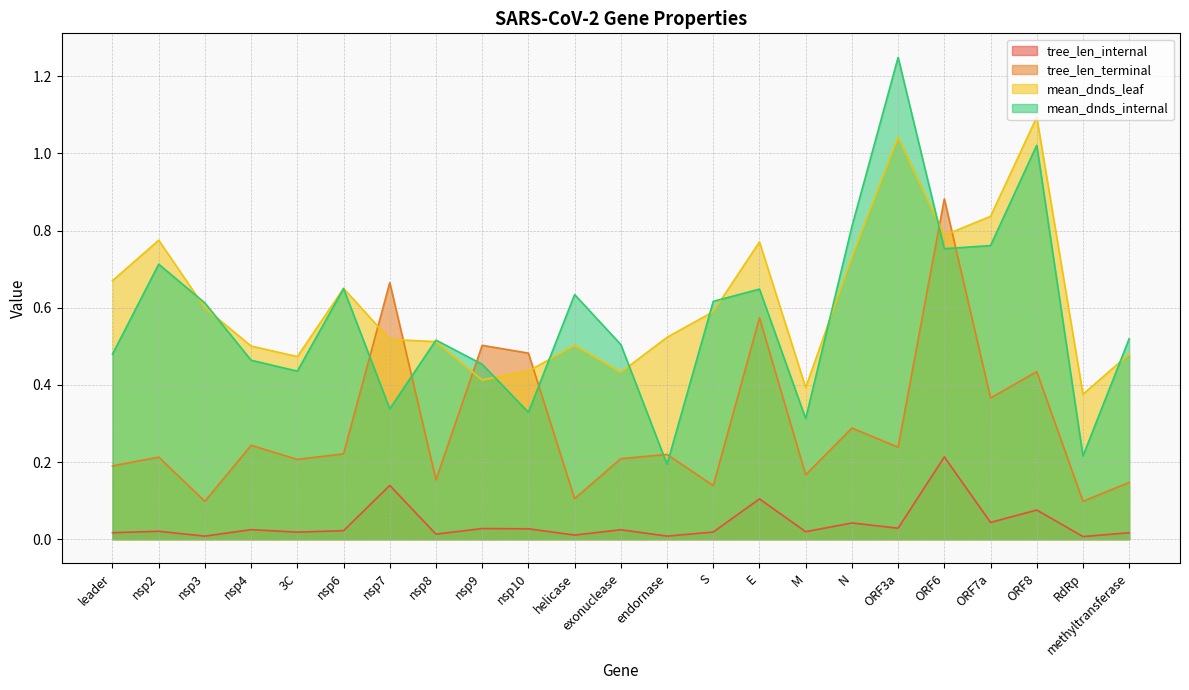

List the series in order of their peak value, lowest first.

tree_len_internal, tree_len_terminal, mean_dnds_leaf, mean_dnds_internal